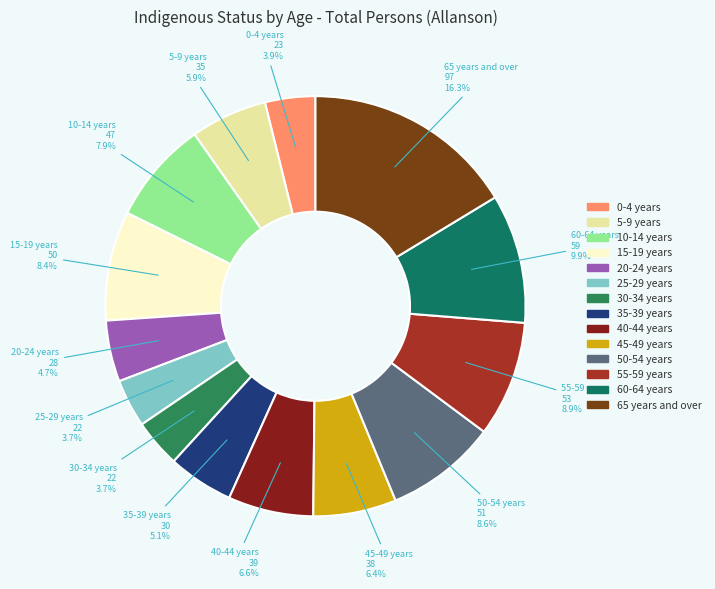

Is there any slice that represents more than half of the pie?

No